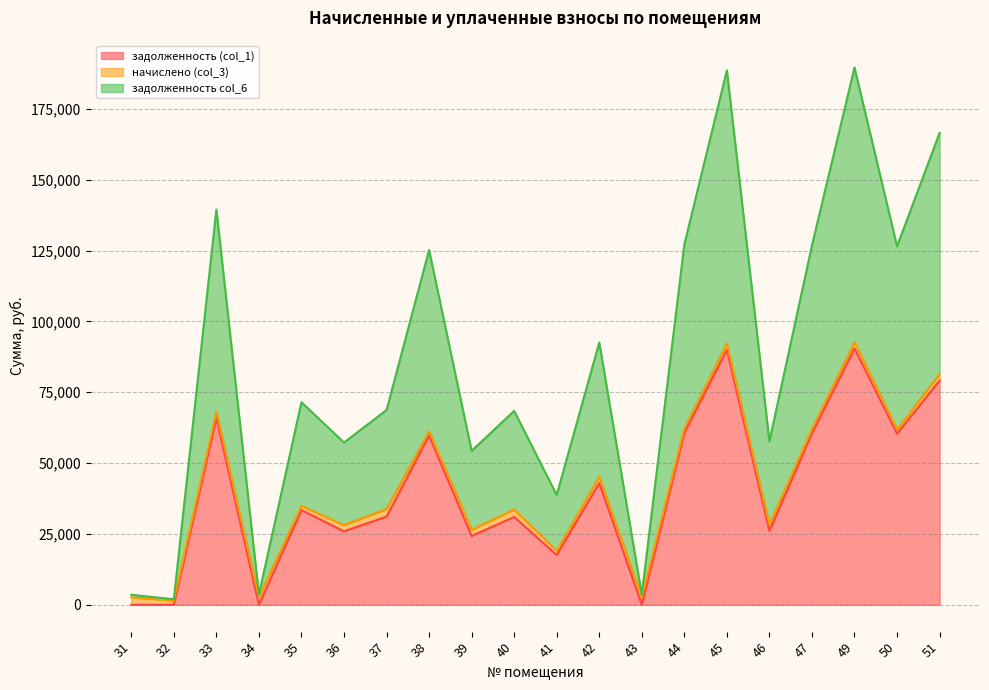

Rank the categories by задолженность (col_1) value from lowest to highest.

31, 32, 34, 43, 41, 39, 36, 46, 40, 37, 35, 42, 38, 50, 47, 44, 33, 51, 45, 49